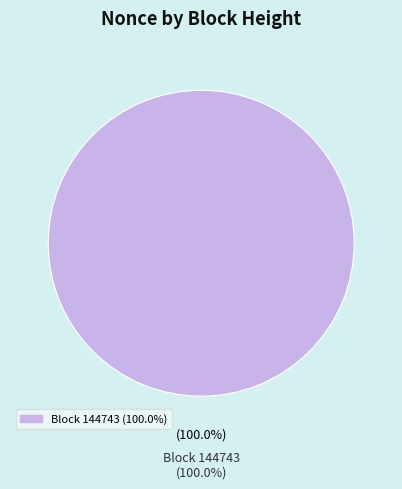

Is there any slice that represents more than half of the pie?

Yes